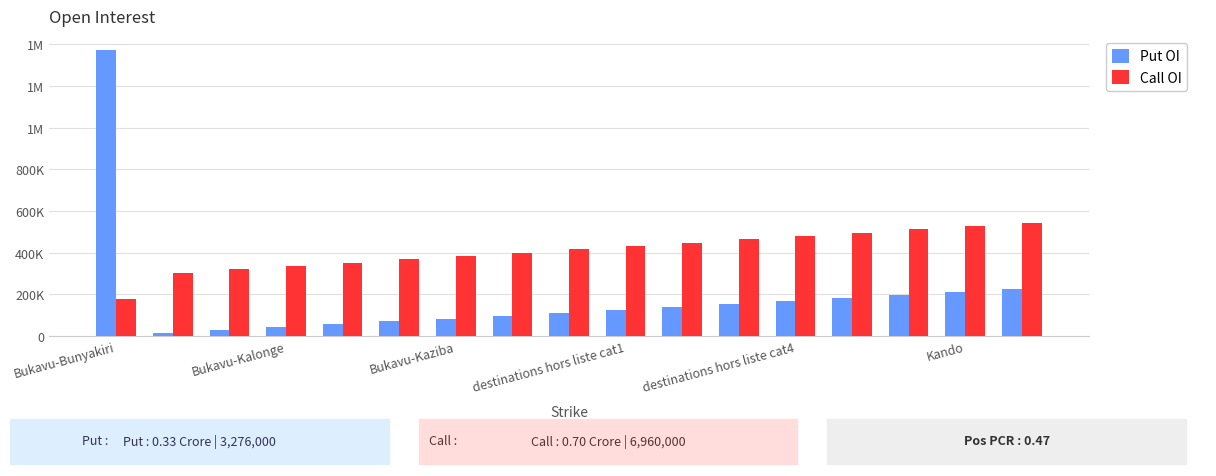

At how many categories does at least one series exceed 38417?

17